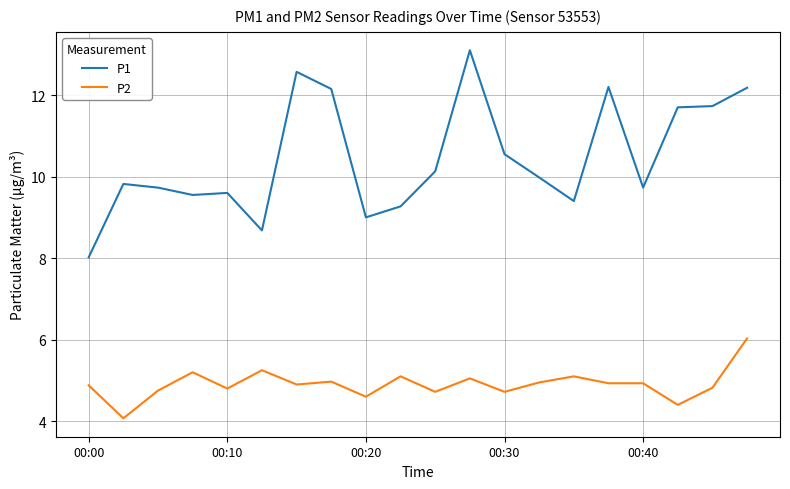

Rank the series by their average value, from highest to lowest.

P1, P2